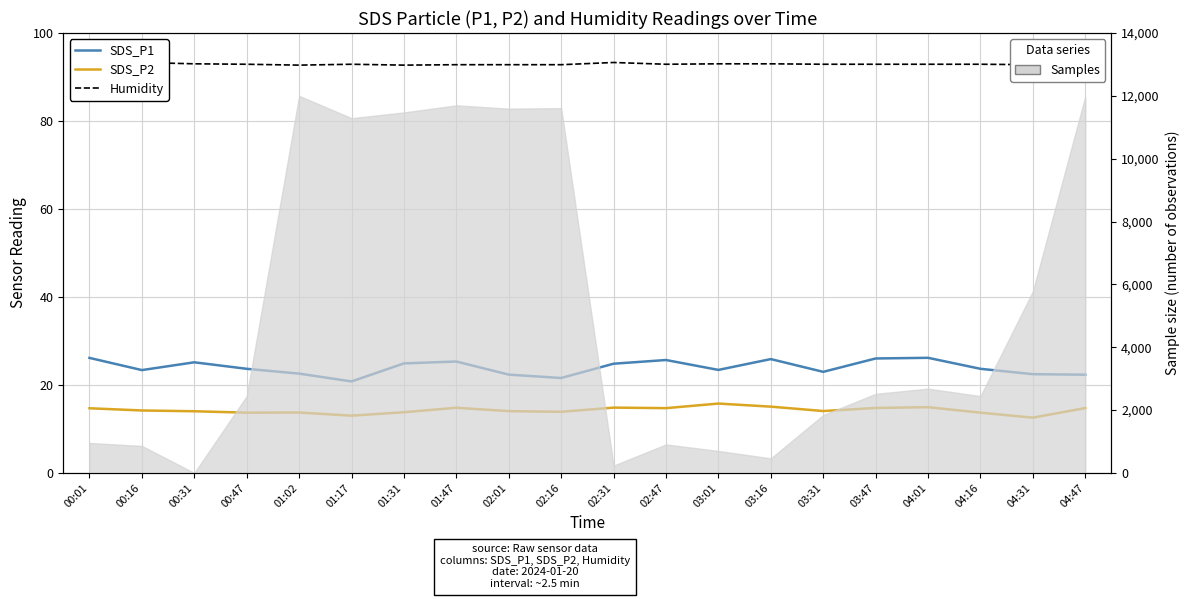

The value of Humidity at 02:47 is 92.9. True or false?

True